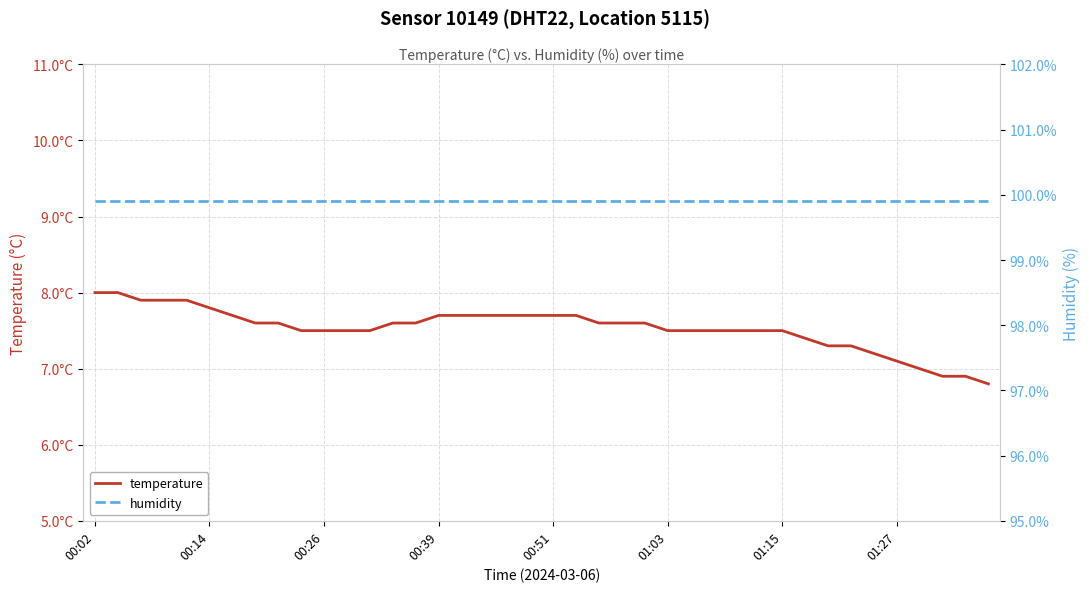

Which series has the largest total across all categories?

humidity